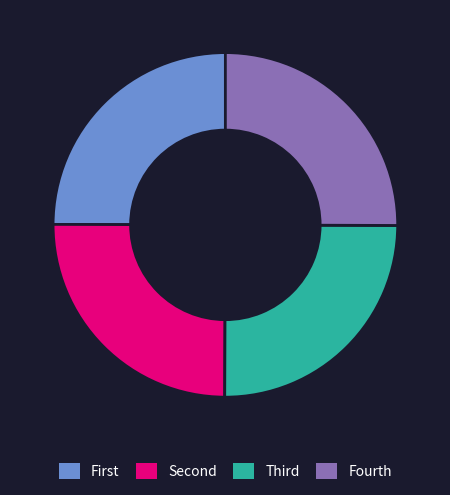

Is there a majority slice in this chart?

No